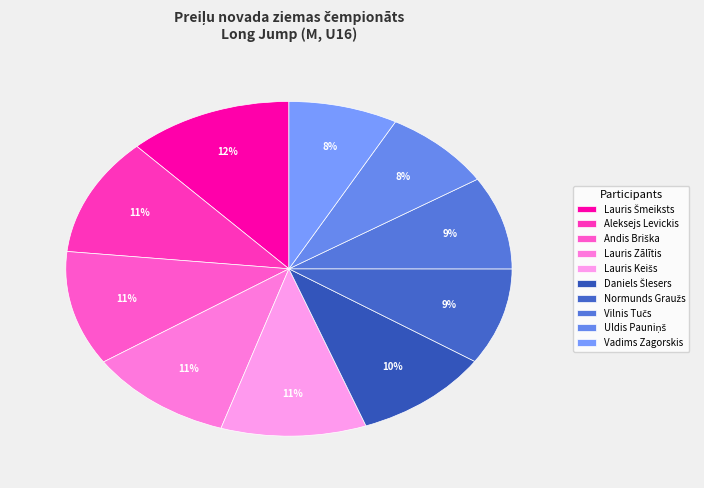

To the nearest percent, what is the average slice percentage?

10%